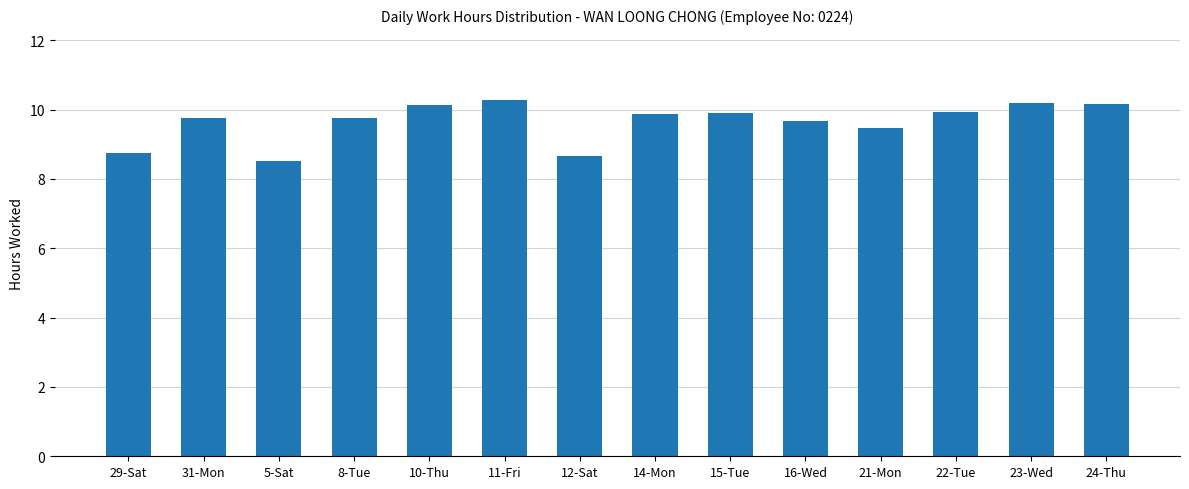

What is the difference between the values at 24-Thu and 8-Tue?

0.4